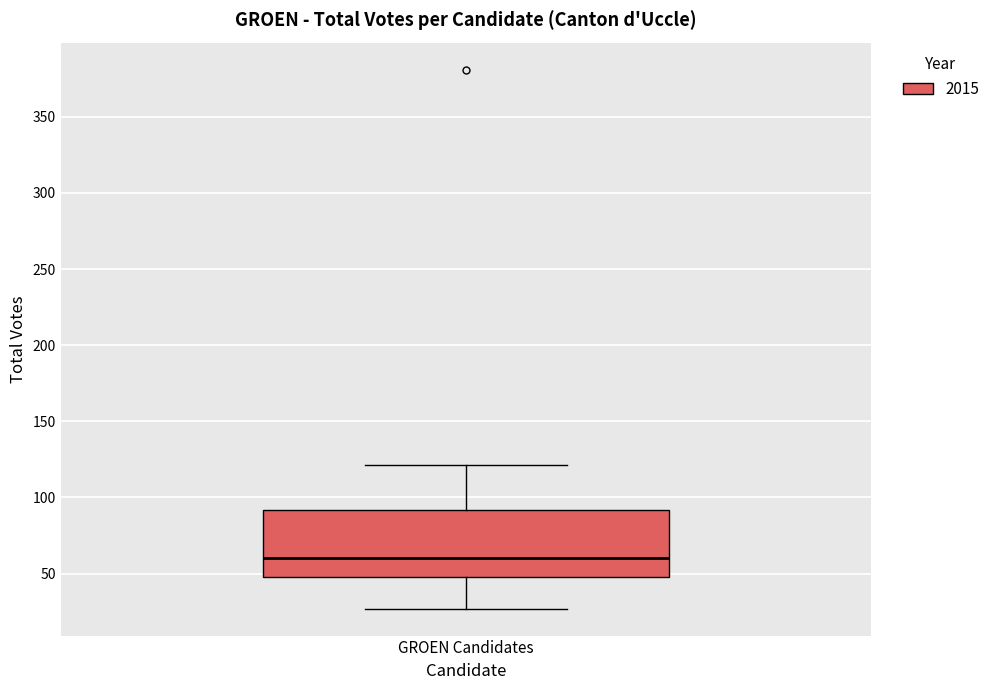

Where is the upper edge of the box for GROEN Candidates on the y-axis? The values are not printed on the chart, so give them approximately, as read against the axis.

90